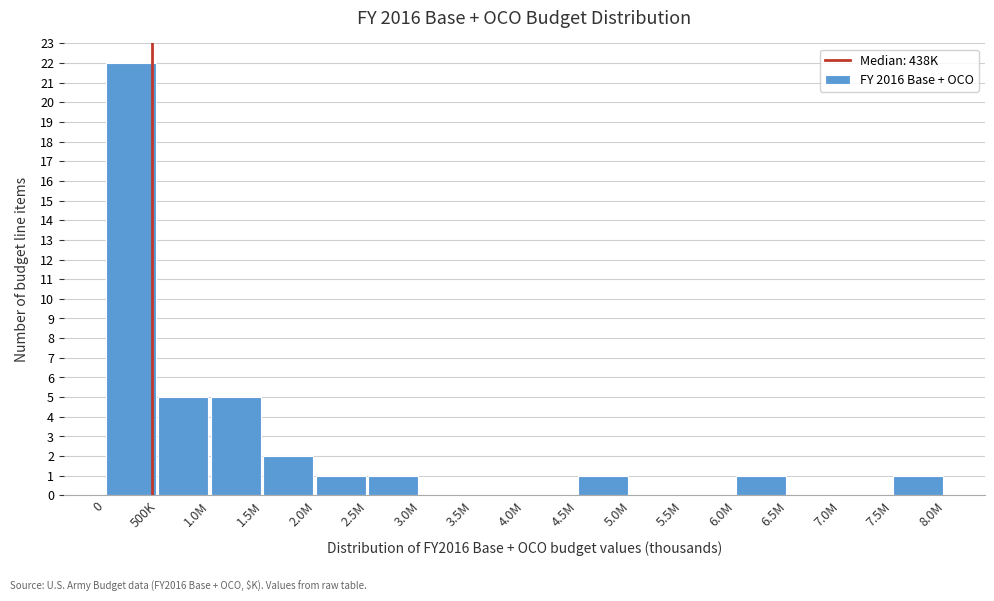

Reading left to right, list all the values displayed in this chart.

0=22	500K=5	1.0M=5	1.5M=2	2.0M=1	2.5M=1	3.0M=0	3.5M=0	4.0M=0	4.5M=1	5.0M=0	5.5M=0	6.0M=1	6.5M=0	7.0M=0	7.5M=1